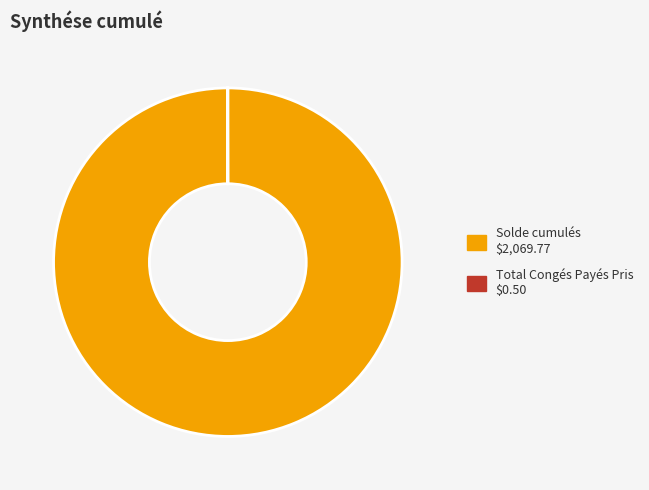

Is there any slice that represents more than half of the pie?

Yes